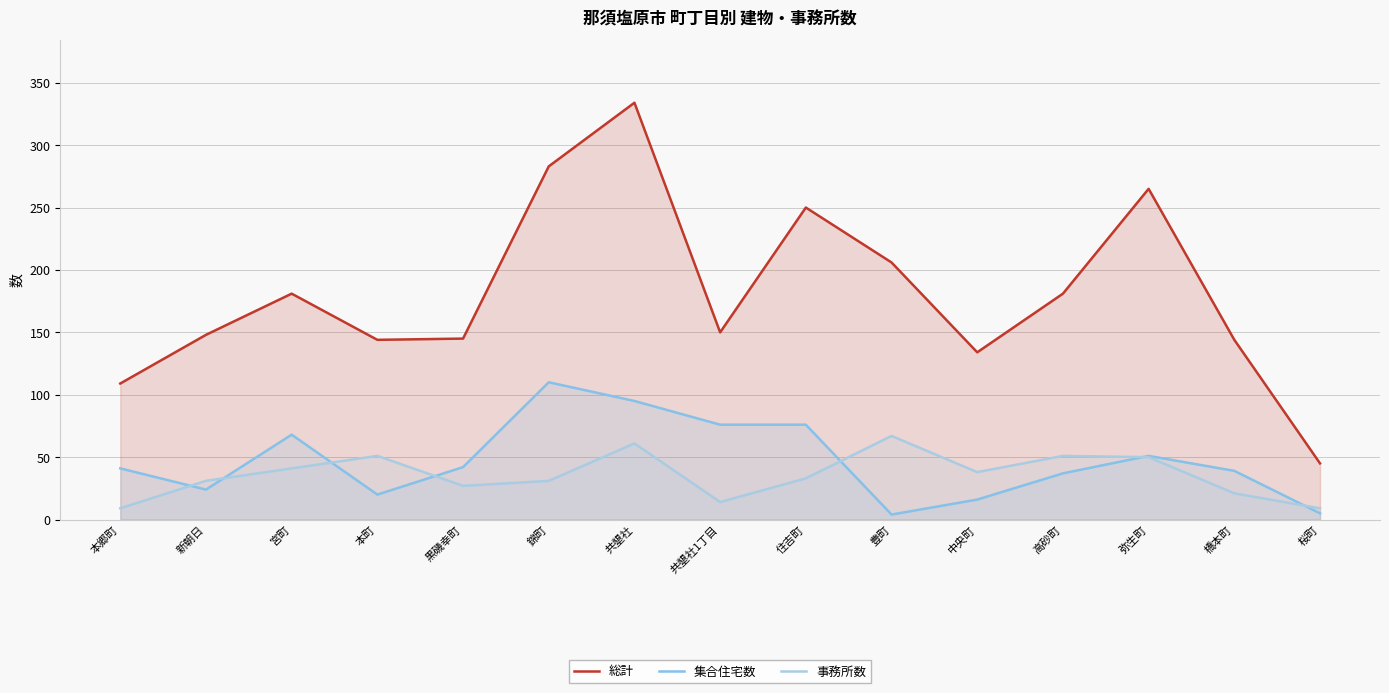

Where is the first local minimum for 総計?

本町